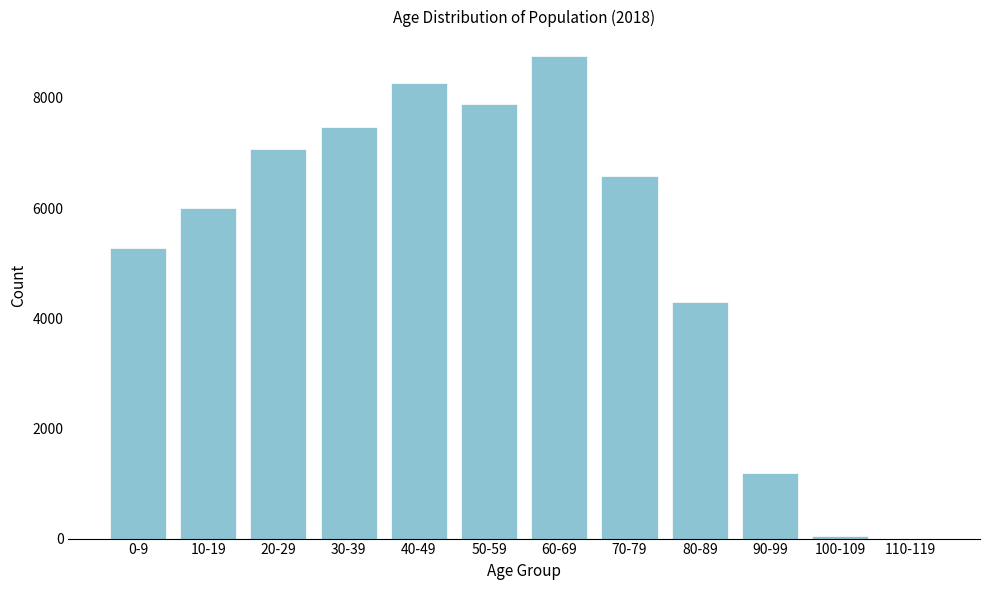

Reading left to right, extract all data points from this chart.

0-9=5267	10-19=6003	20-29=7072	30-39=7473	40-49=8278	50-59=7883	60-69=8767	70-79=6576	80-89=4287	90-99=1190	100-109=45	110-119=0